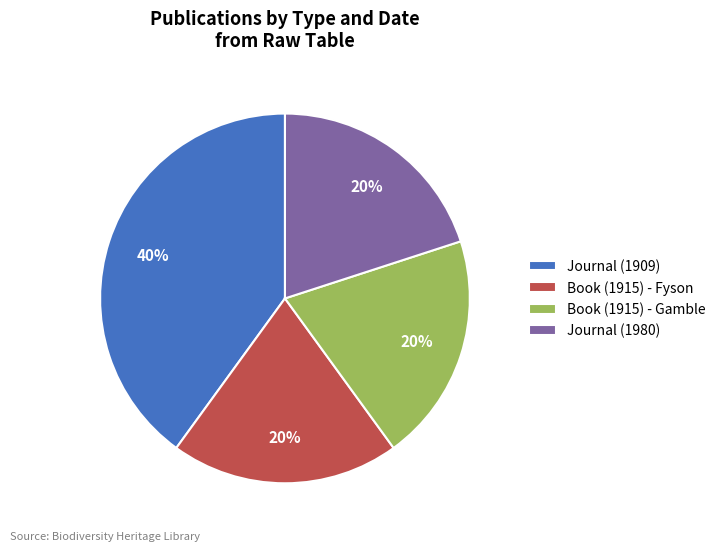

Which slice is the largest?

Journal (1909)